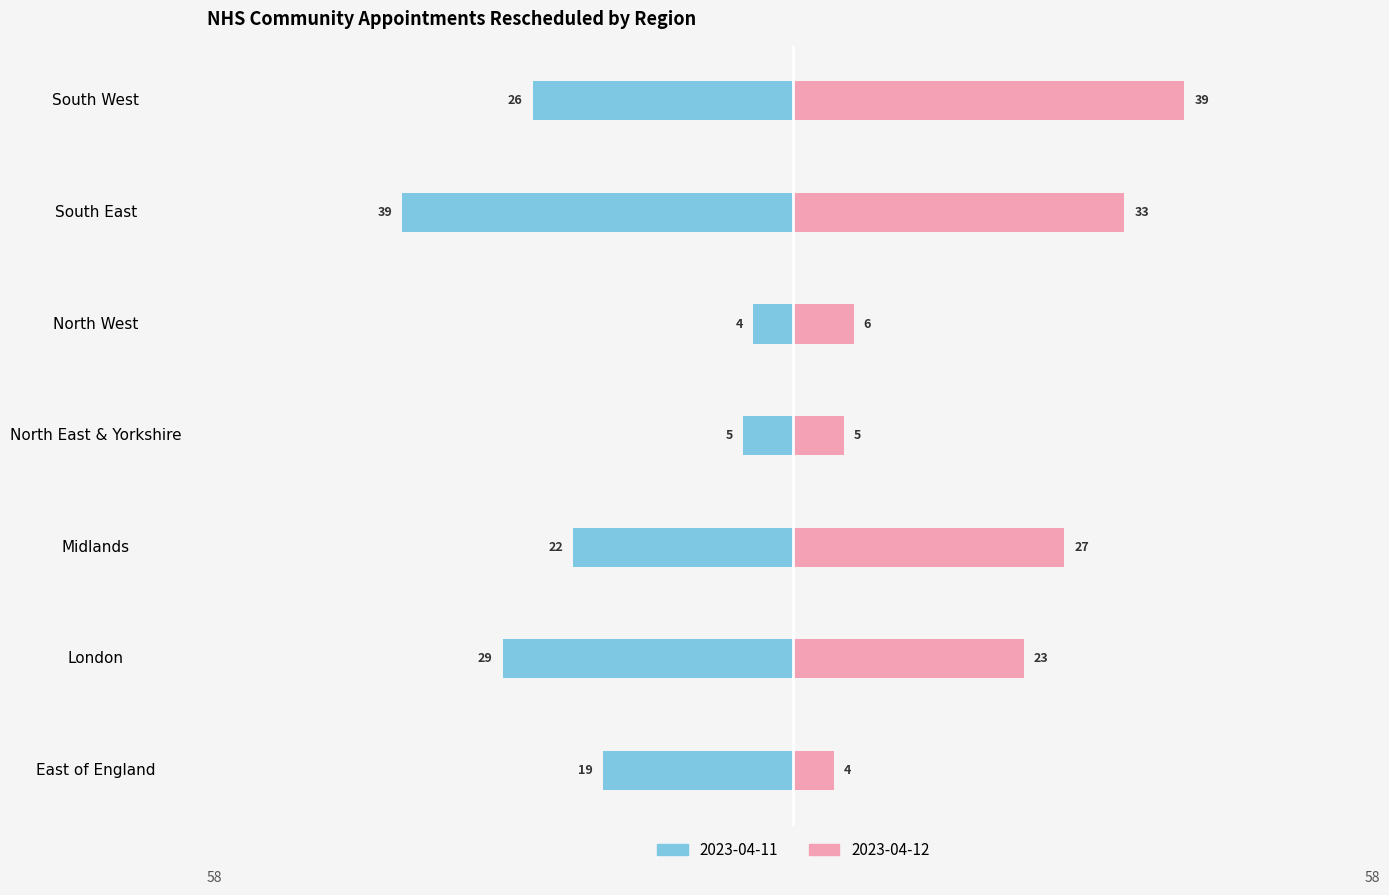

Are the bars grouped side by side (vs. stacked)?

Yes